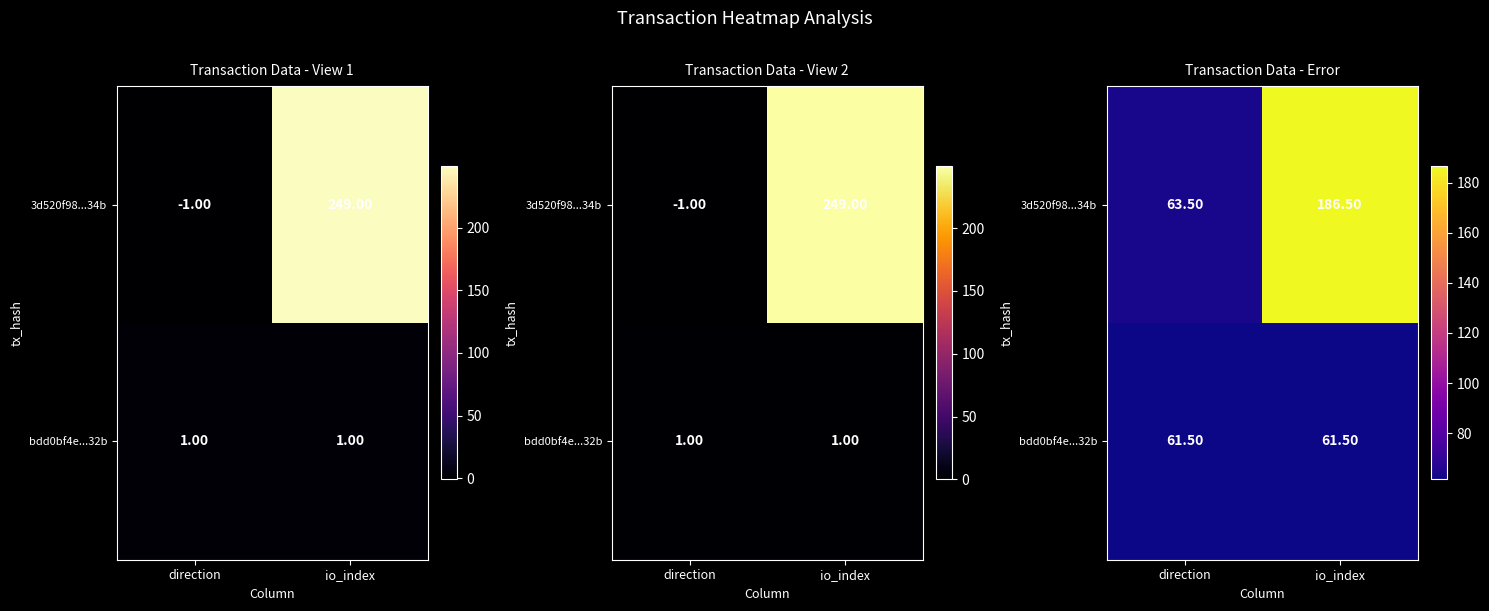

The 3d520f98...34b series shows 186.5 at io_index. True or false?

True